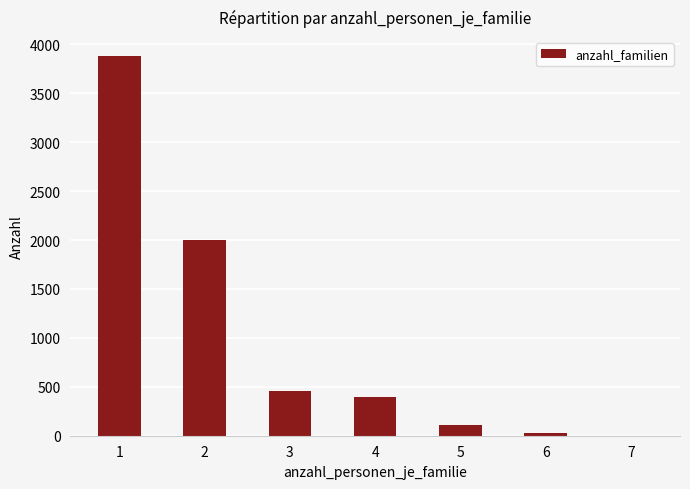

Where does the data first go above 400?

1